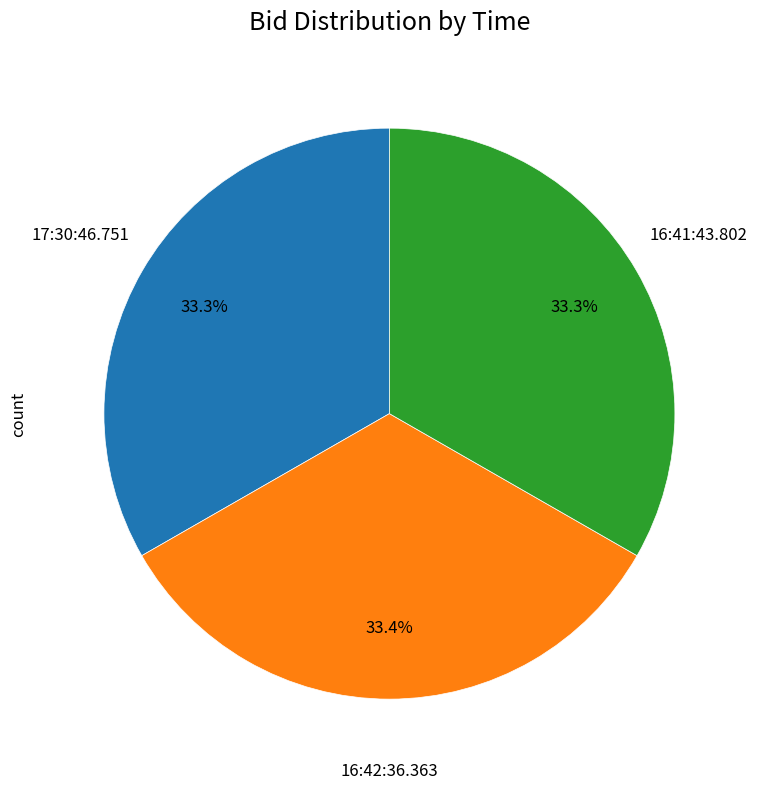

How many segments does this pie chart have?

3